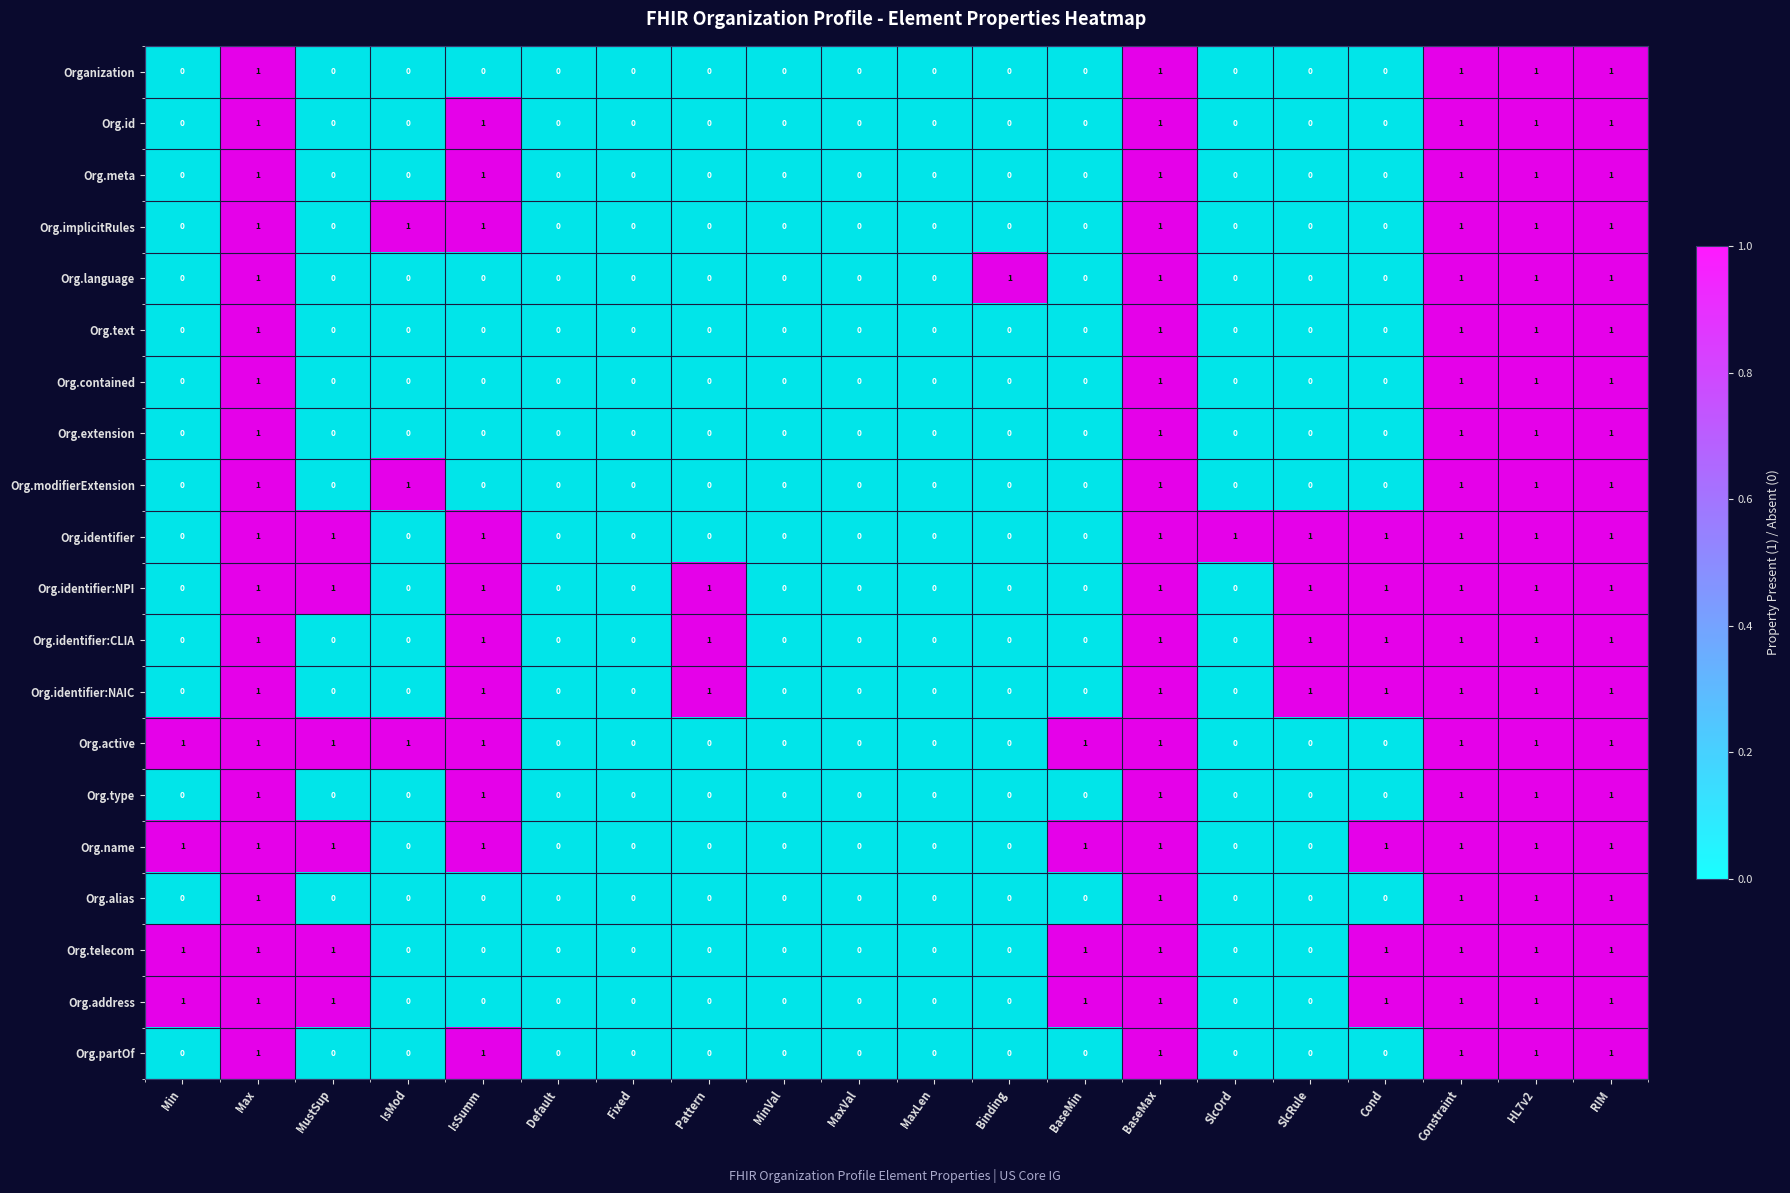

Count the Org.identifier:NAIC values in the range 0 to 1.

20